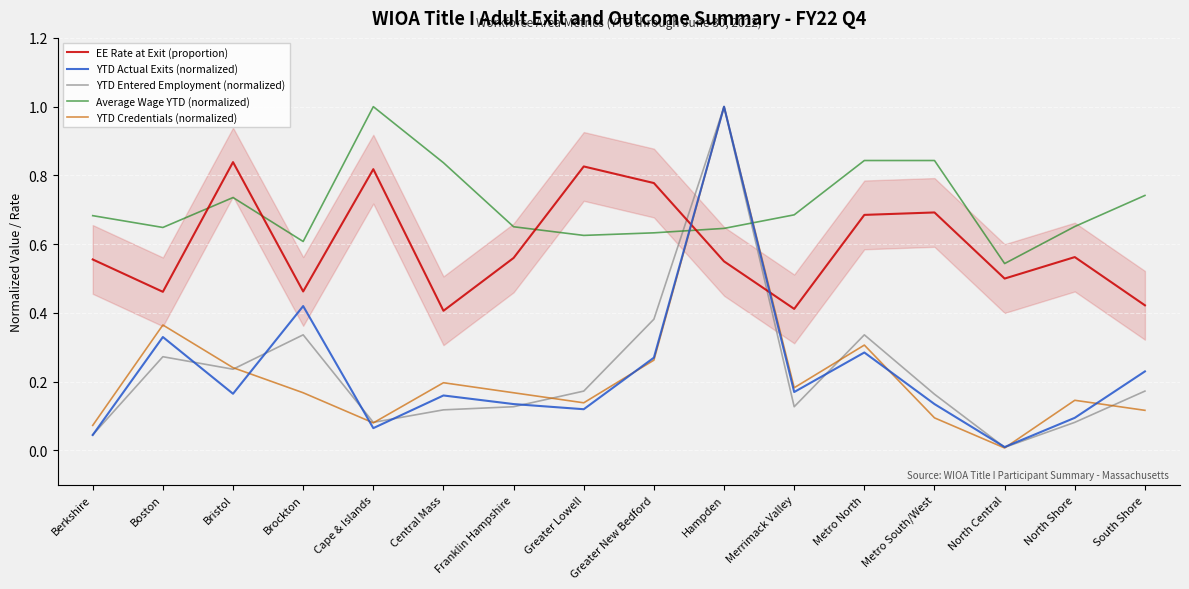

At Central Mass, list the series in order from smallest to largest.

YTD Entered Employment (normalized), YTD Actual Exits (normalized), YTD Credentials (normalized), EE Rate at Exit (proportion), Average Wage YTD (normalized)